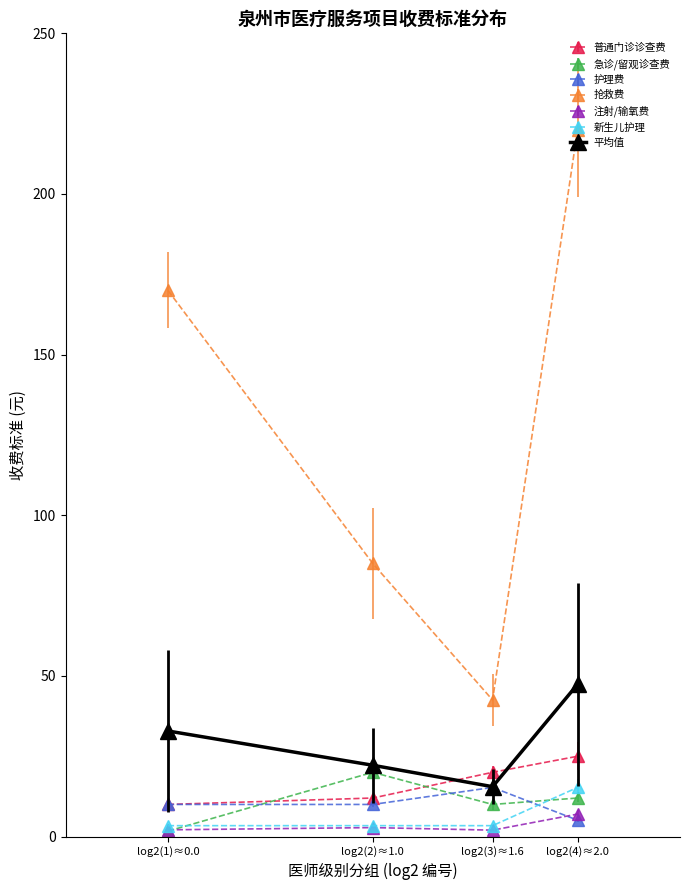

What are all the series names shown in the legend?

普通门诊诊查费, 急诊/留观诊查费, 护理费, 抢救费, 注射/输氧费, 新生儿护理, 平均值